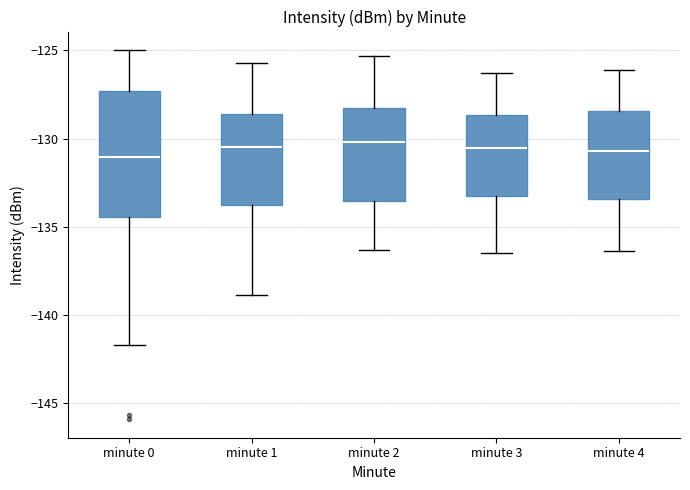

Reading left to right, transcribe this box plot: for each box, give where its median line is, the range the box spans, and where its two whiskers end, as read against the y-axis. The values are not printed on the chart, so give them approximately, as read against the axis.

minute 0: median -131.0, box -134.5 to -127.5, whiskers -141.5 to -125.0
minute 1: median -130.5, box -134.0 to -128.5, whiskers -139.0 to -125.5
minute 2: median -130.0, box -133.5 to -128.0, whiskers -136.5 to -125.5
minute 3: median -130.5, box -133.0 to -128.5, whiskers -136.5 to -126.5
minute 4: median -130.5, box -133.5 to -128.5, whiskers -136.5 to -126.0